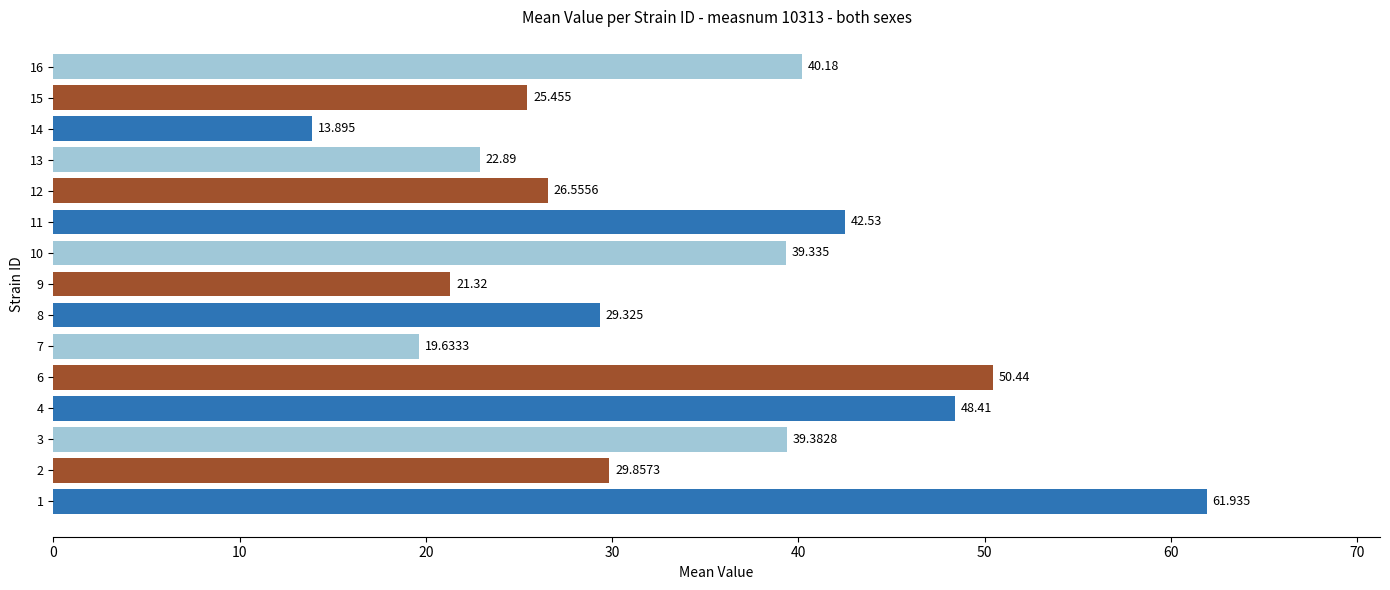

Where is the data nearest to the value 37?

10